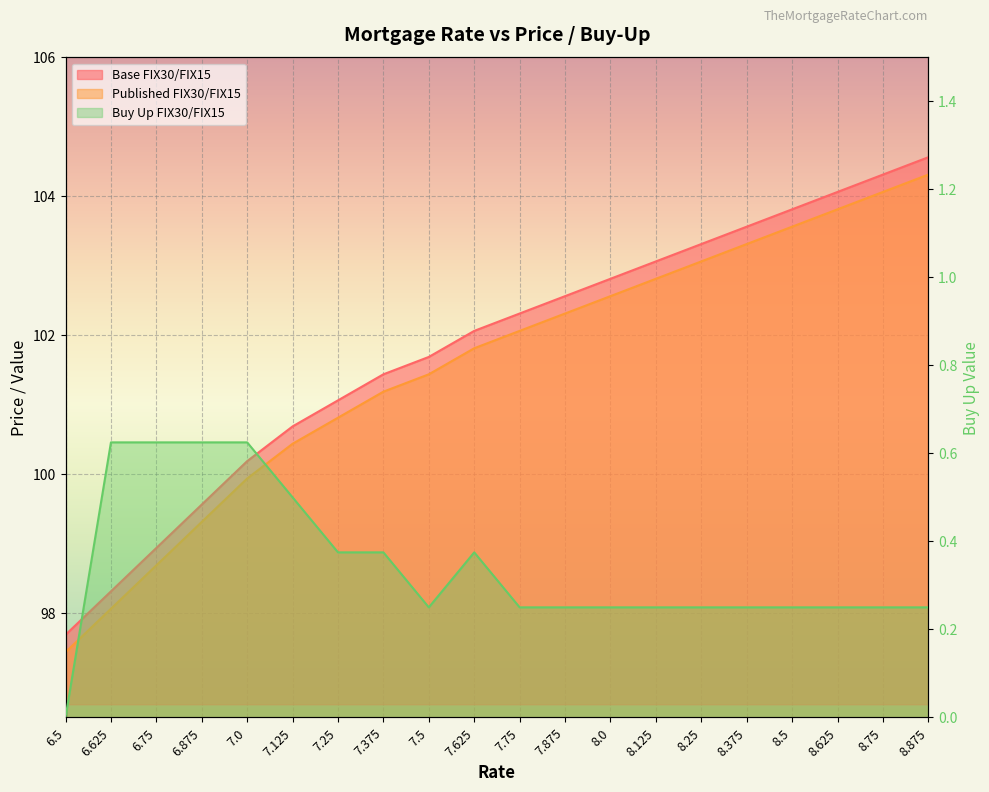

What is the difference between the Base FIX30/FIX15 values at 8.625 and 8.25?

0.8